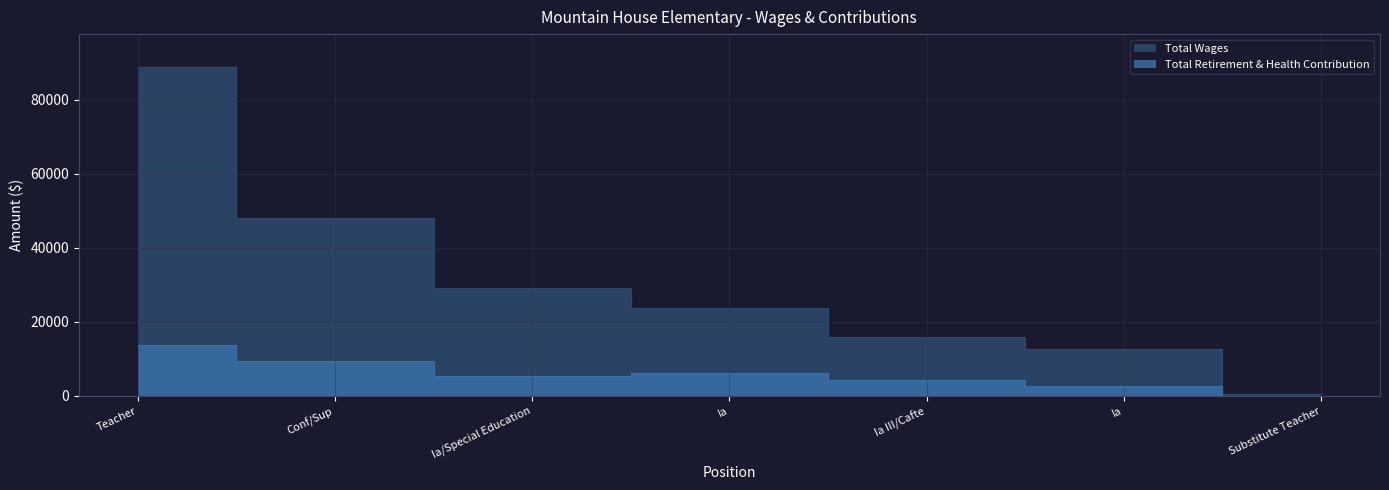

How many categories are shown in the chart?

7